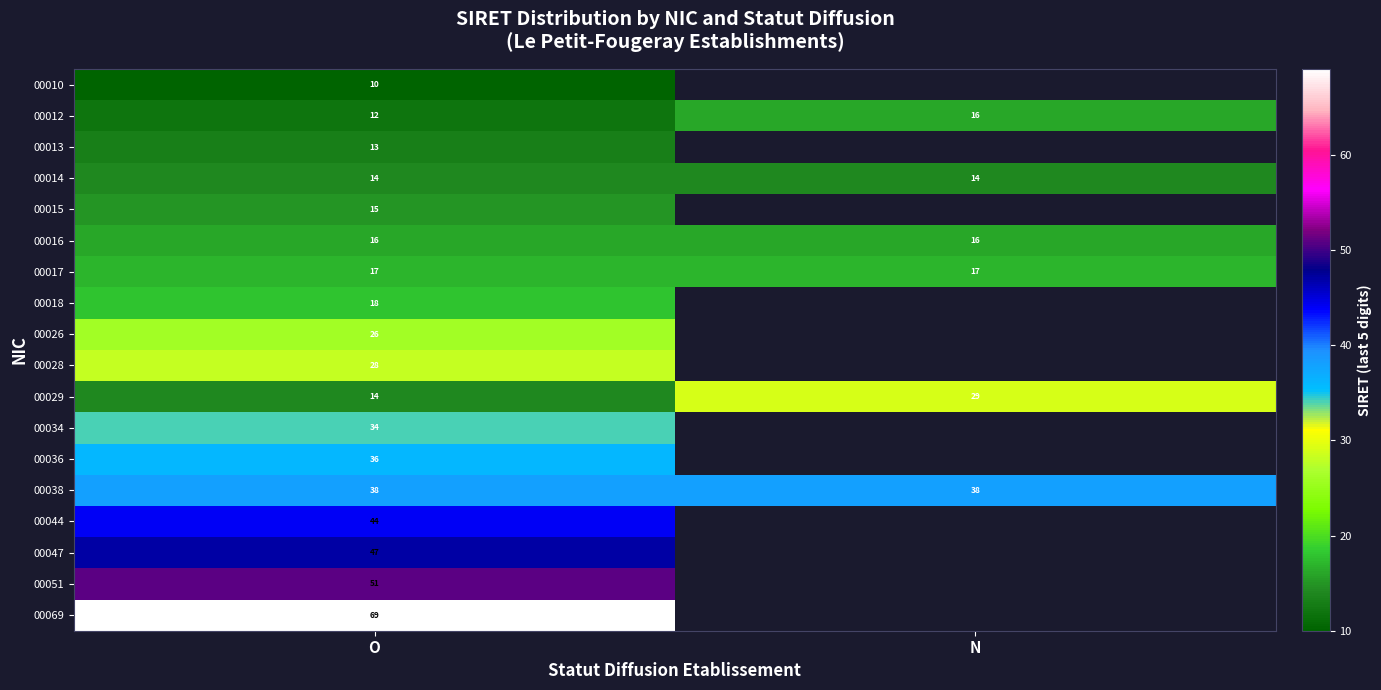

Which category has the highest value in the 00029 series?

N